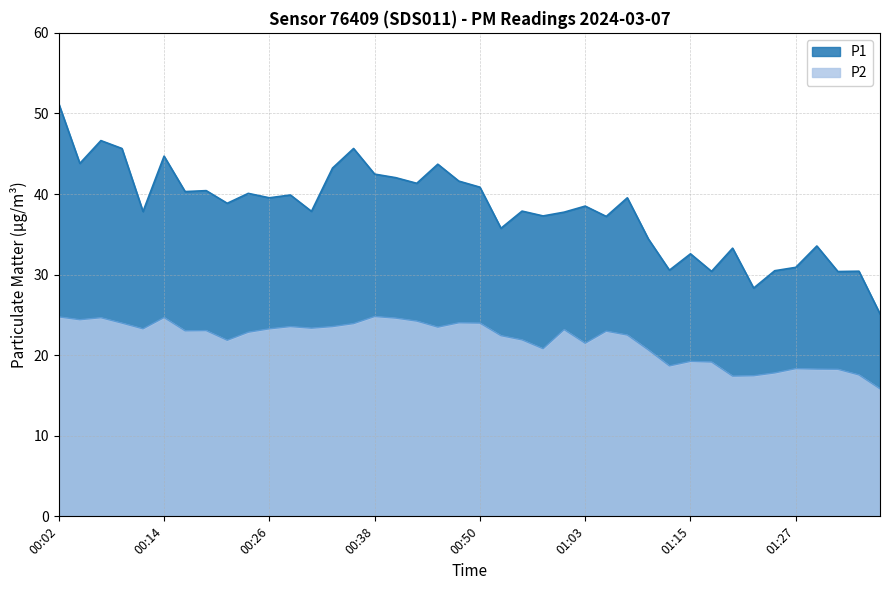

True or false: P2 has a value of 23.0 at 00:16.

True